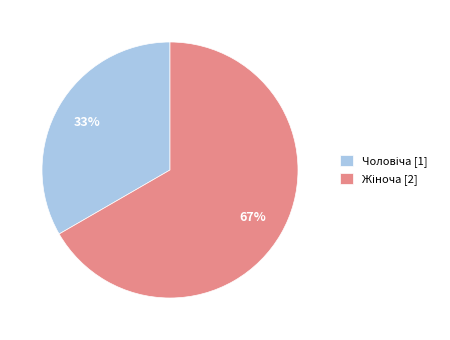

To the nearest percent, what is the average slice percentage?

50%